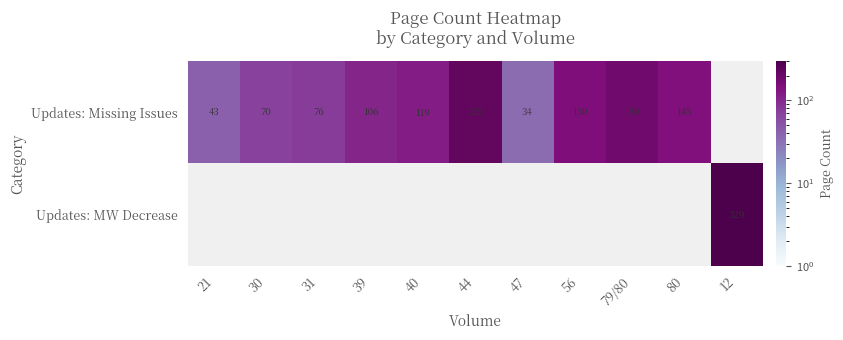

The value of Updates: Missing Issues at 44 is 397. True or false?

False